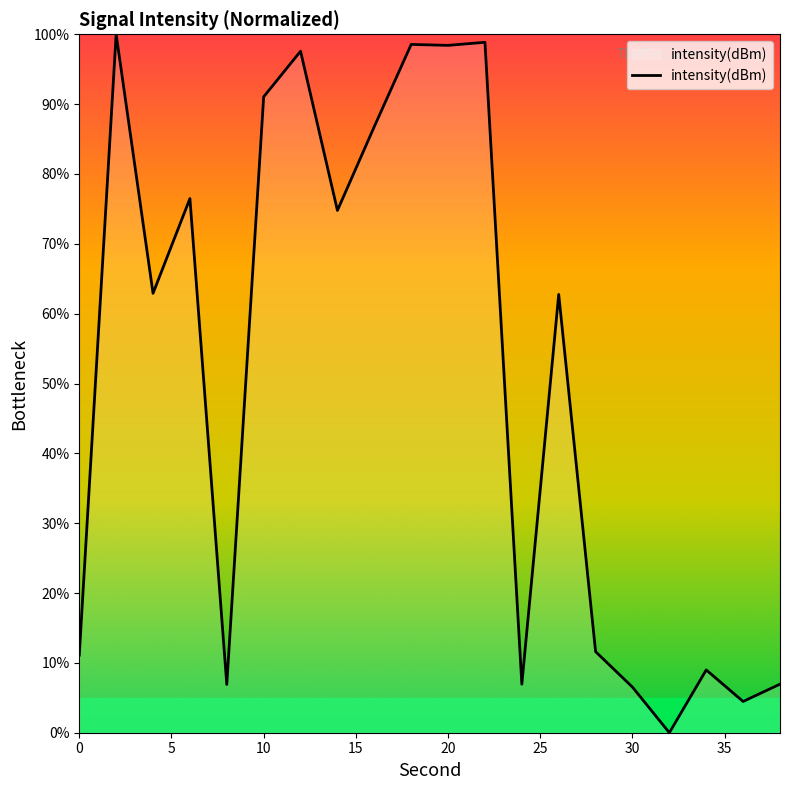

What is the difference between the maximum and minimum values?

100.0